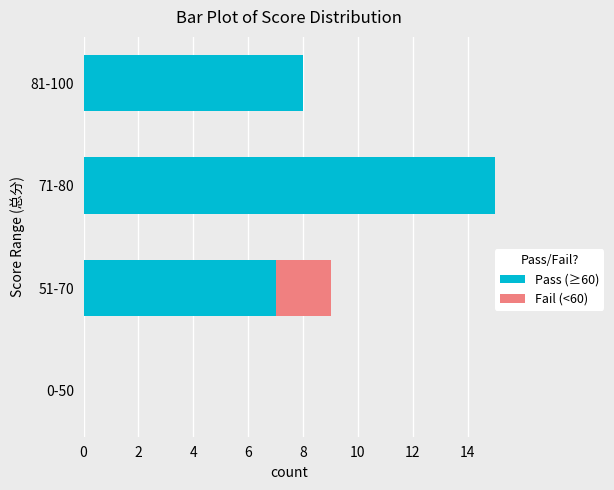

Which category has the highest value in the Pass (≥60) series?

71-80